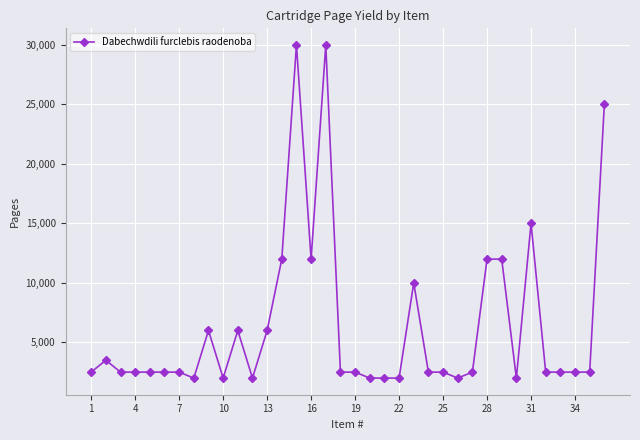

What is the difference between the maximum and minimum values?

28000